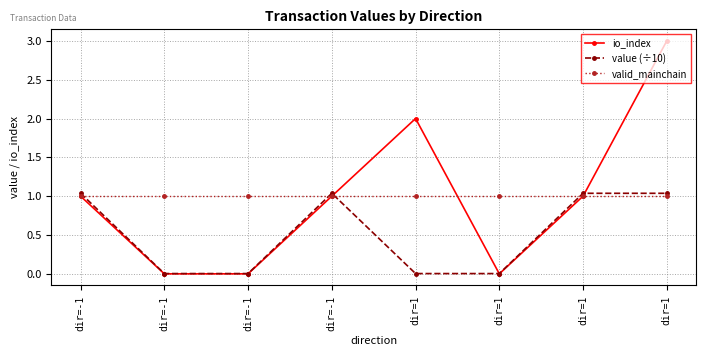

How many times do valid_mainchain and value (÷10) cross each other?

4